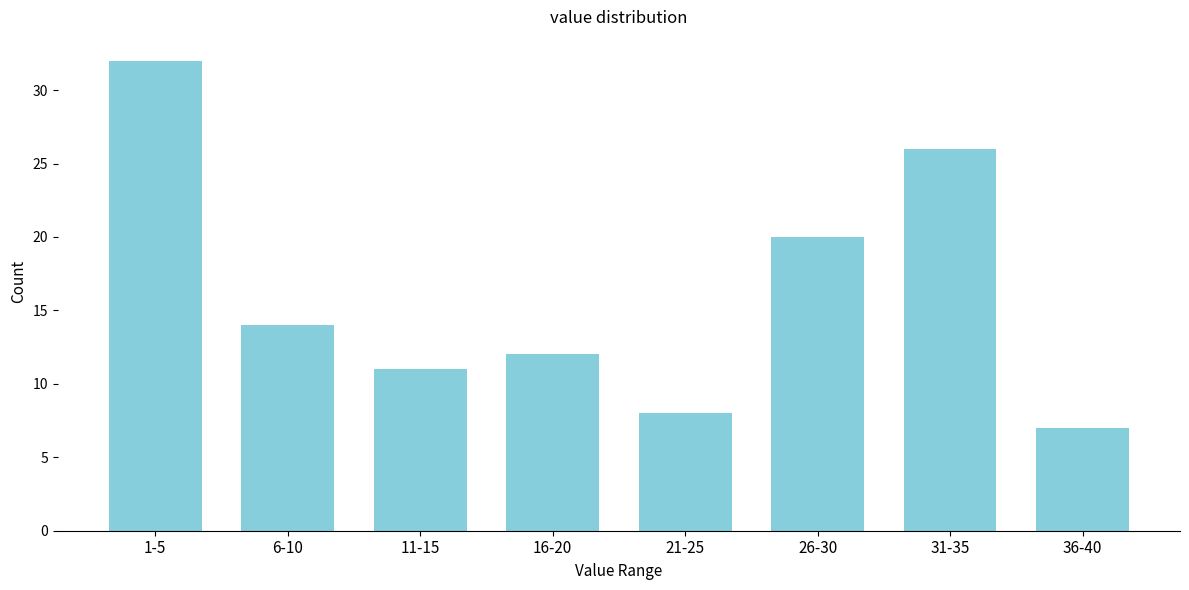

Reading left to right, what are all the values shown in this chart?

32	14	11	12	8	20	26	7